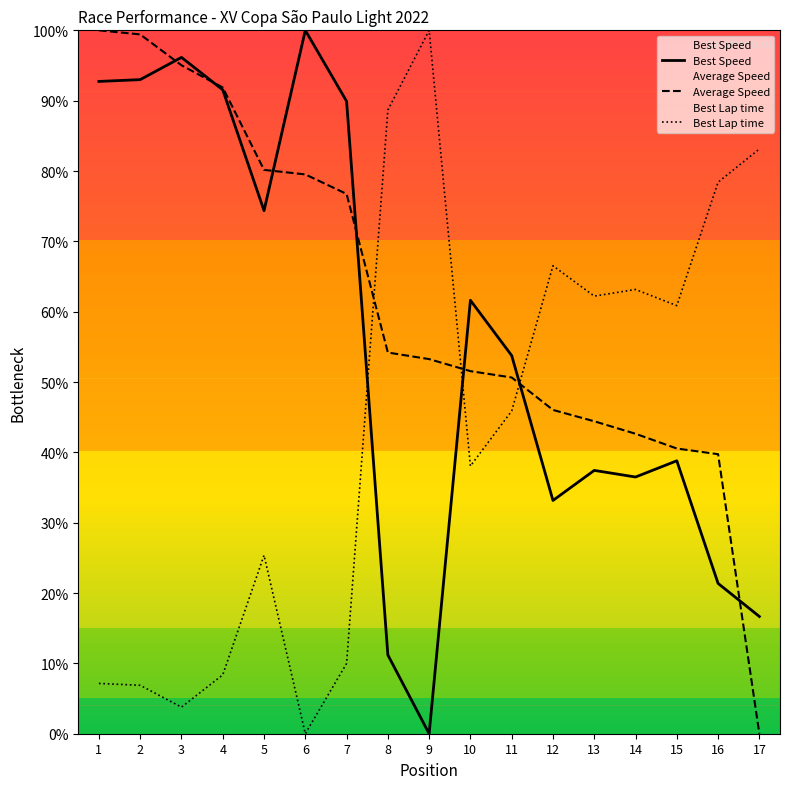

What is the highest value of the Best Lap time series?

100.0